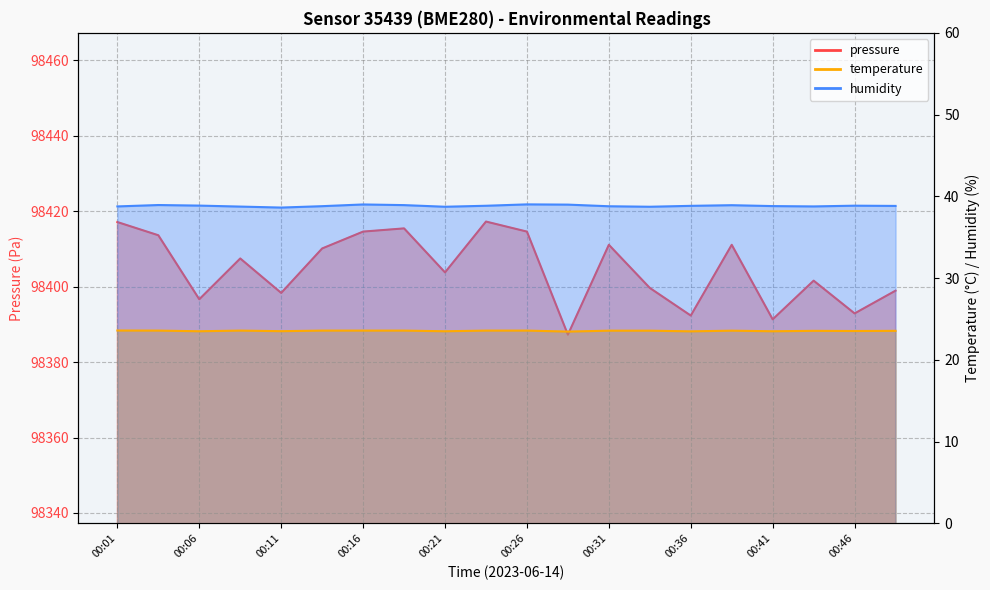

True or false: humidity and temperature cross at least once.

False